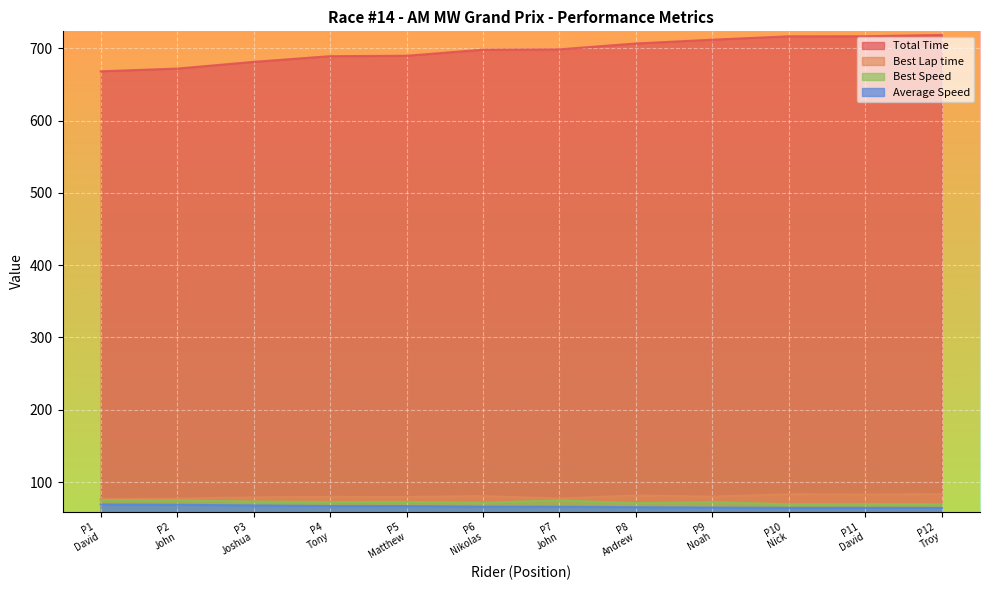

Which series has the largest total across all categories?

Total Time